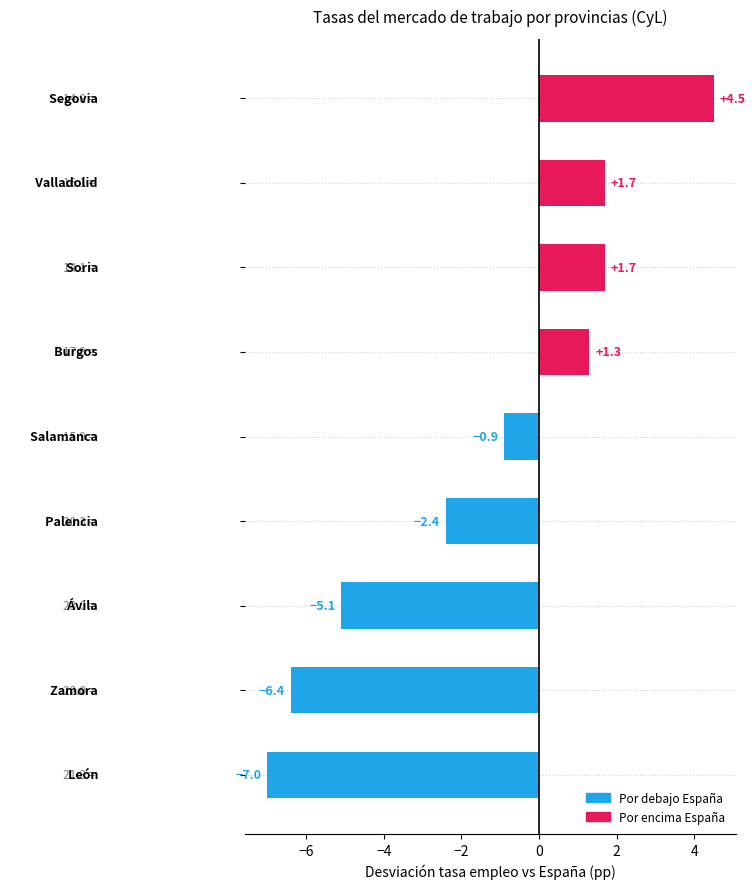

What is the maximum value shown in the chart?

4.5